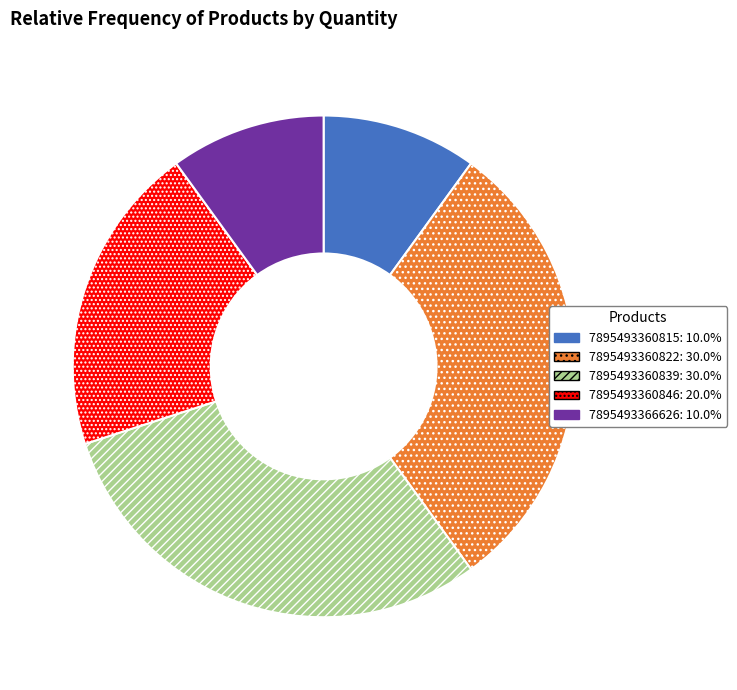

Is the sum of 7895493366626: 10.0% and 7895493360815: 10.0% greater than half?

No